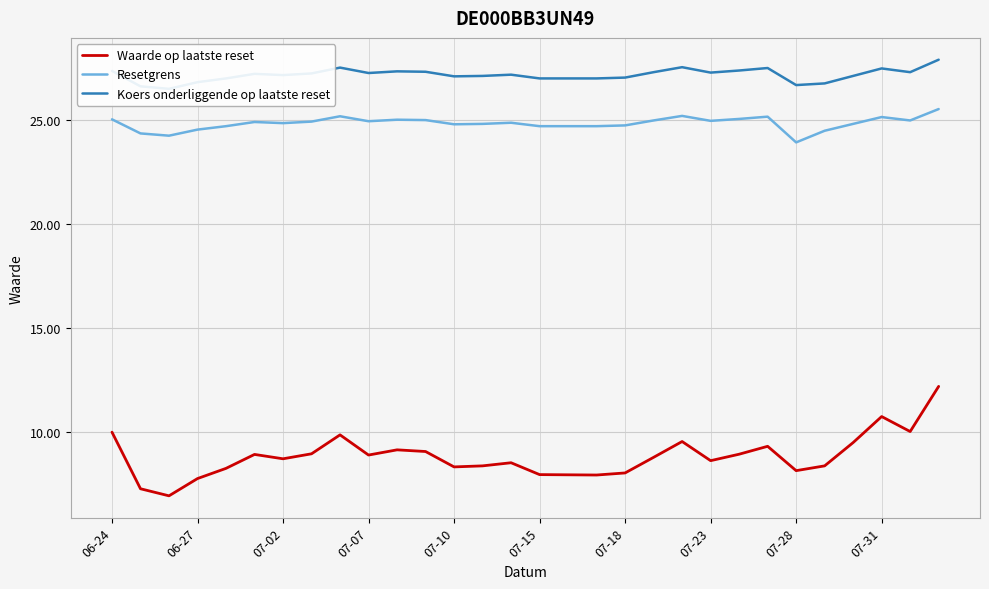

The Koers onderliggende op laatste reset series shows 27.3 at 28. True or false?

True